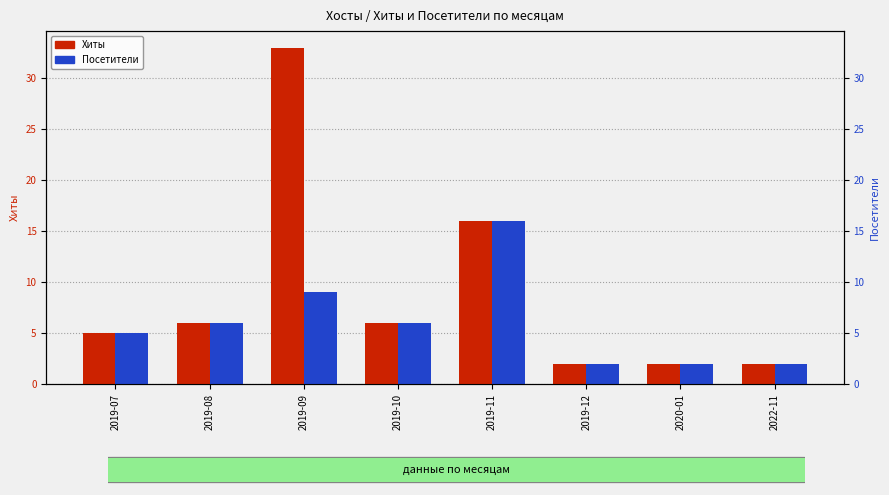

Rank the categories by Посетители value from lowest to highest.

2019-12, 2020-01, 2022-11, 2019-07, 2019-08, 2019-10, 2019-09, 2019-11